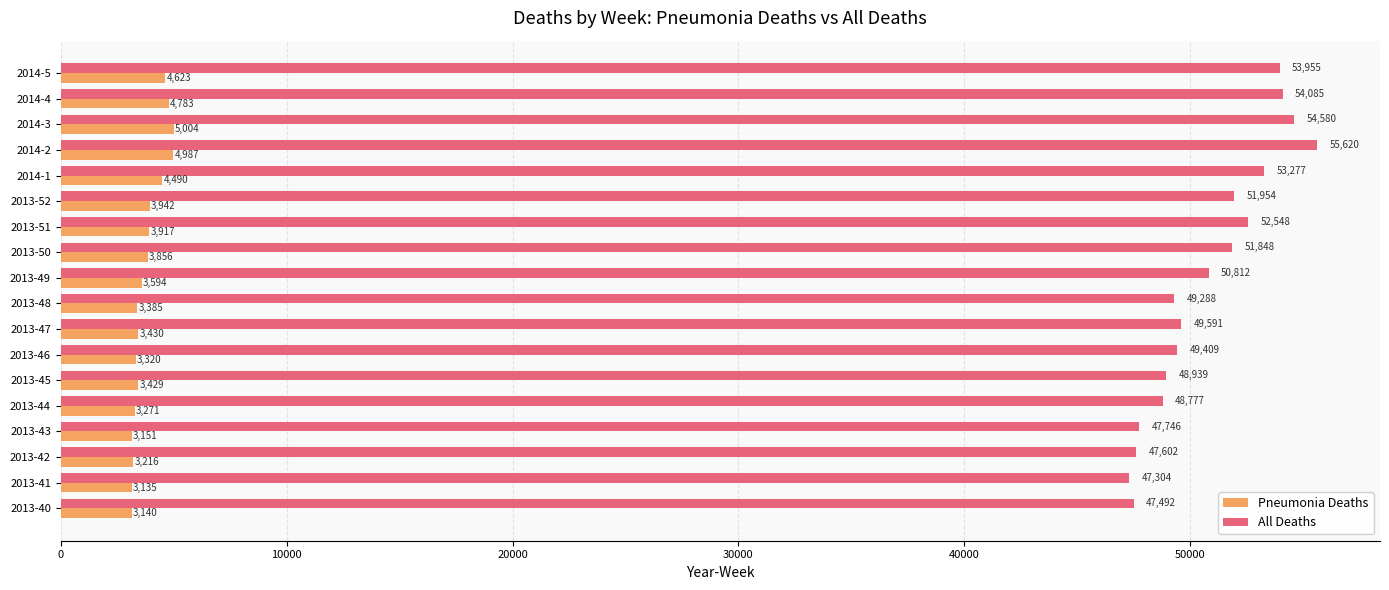

What is the greatest value displayed?

55620